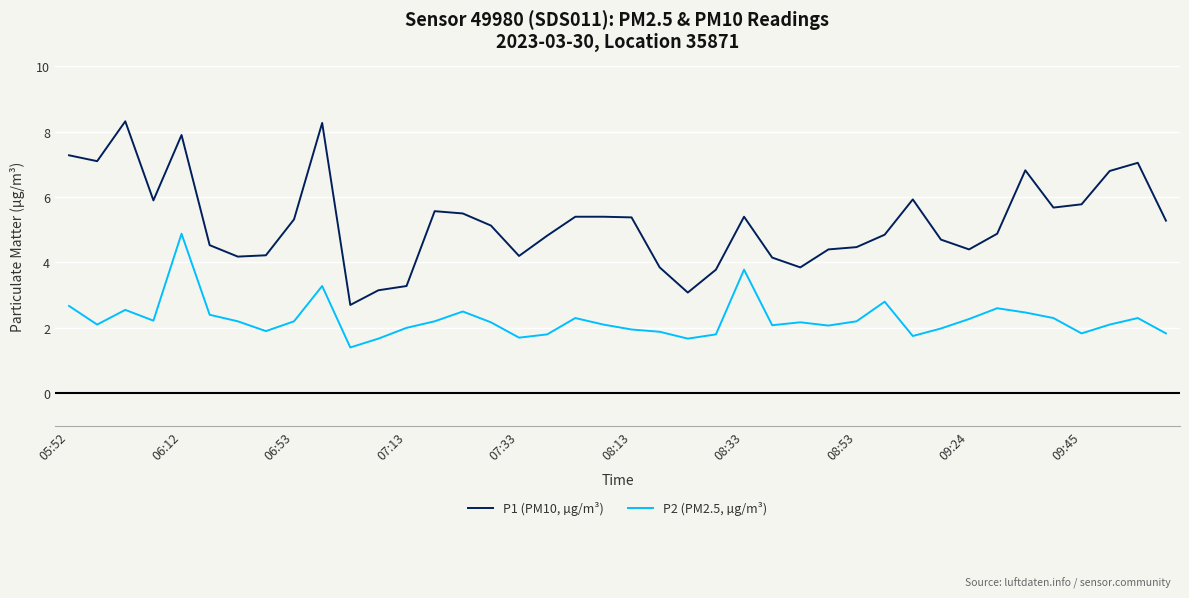

What is the lowest value of the P2 (PM2.5, µg/m³) series?

1.4